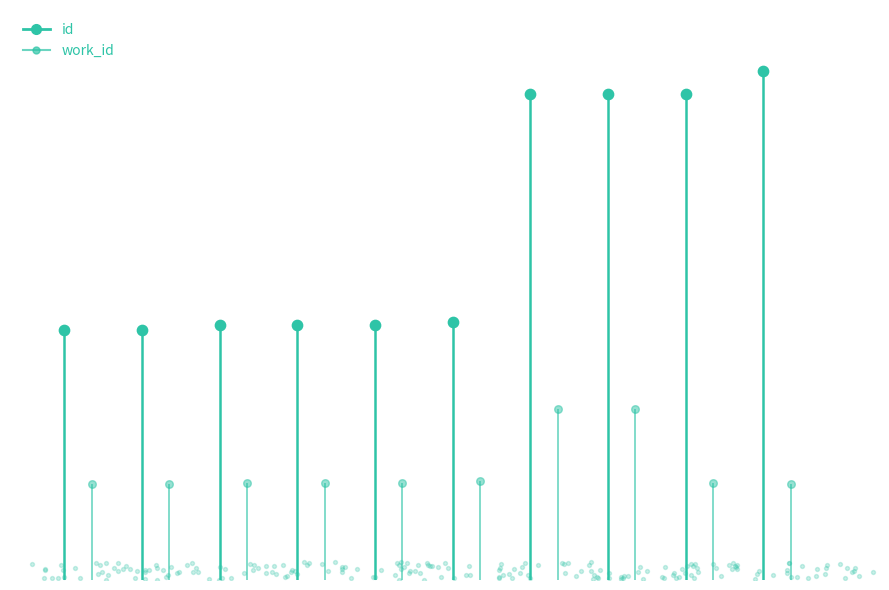

Which series has the largest Y range (max minus min)?

id